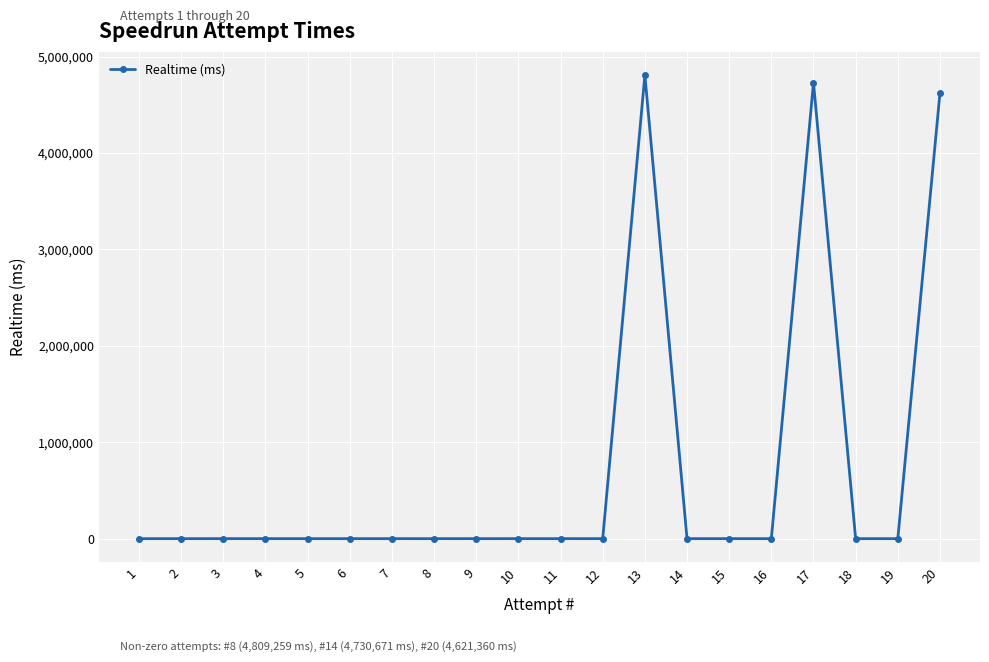

Reading left to right, list all the values displayed in this chart.

0	0	0	0	0	0	0	0	0	0	0	0	4809259	0	0	0	4730671	0	0	4621360